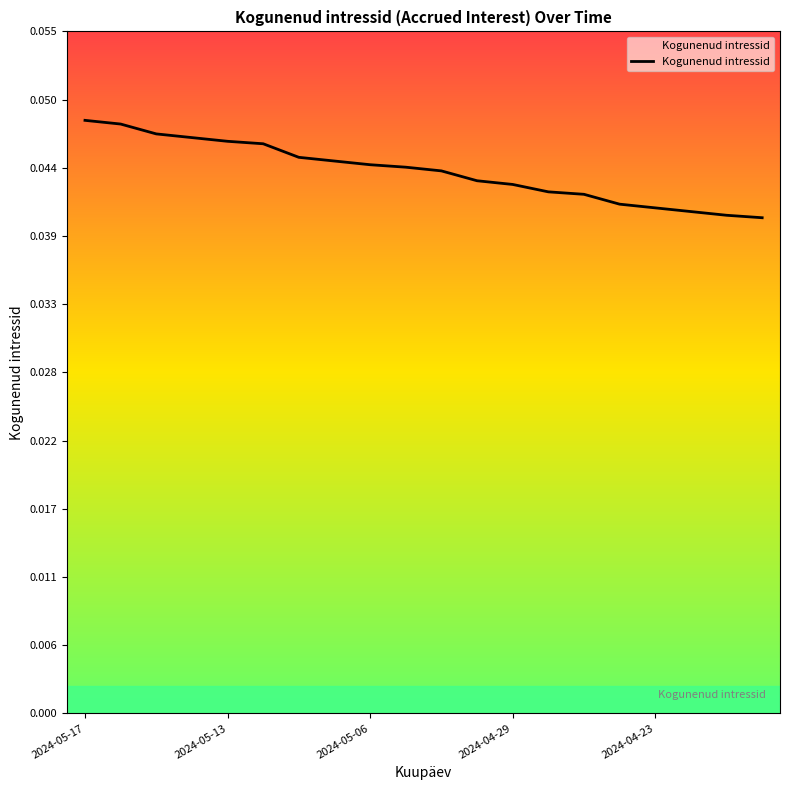

Does the chart display data point markers on the line(s)?

No